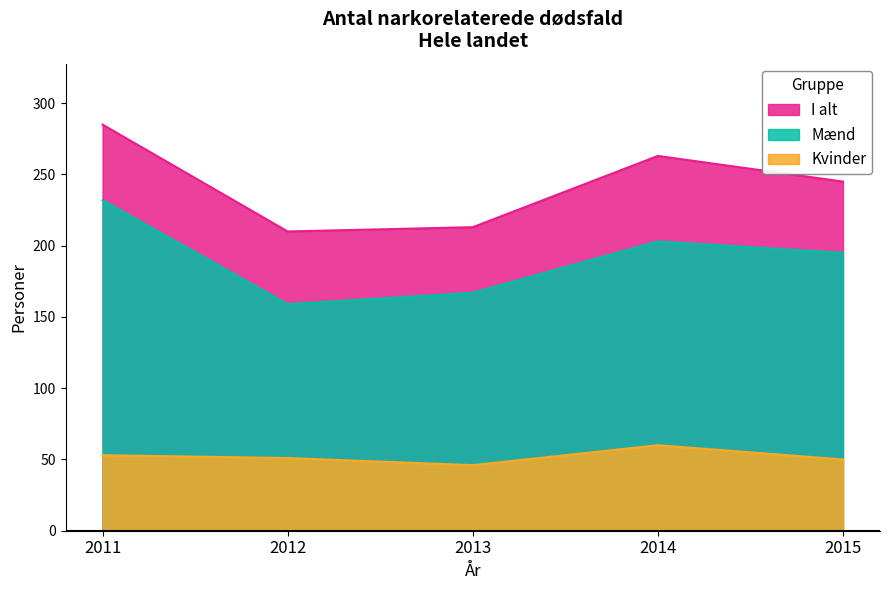

Count the number of data series in this chart.

3